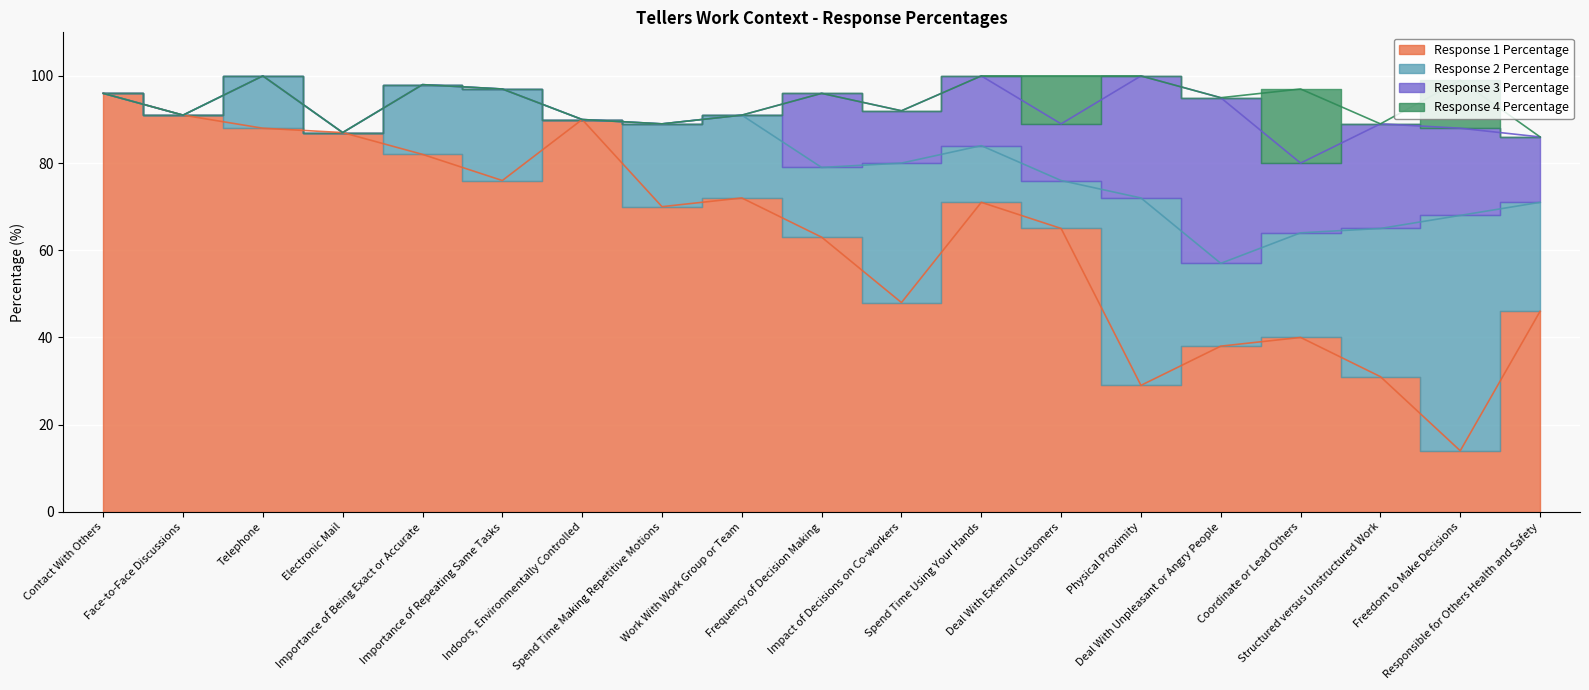

How many series are shown in this chart?

4